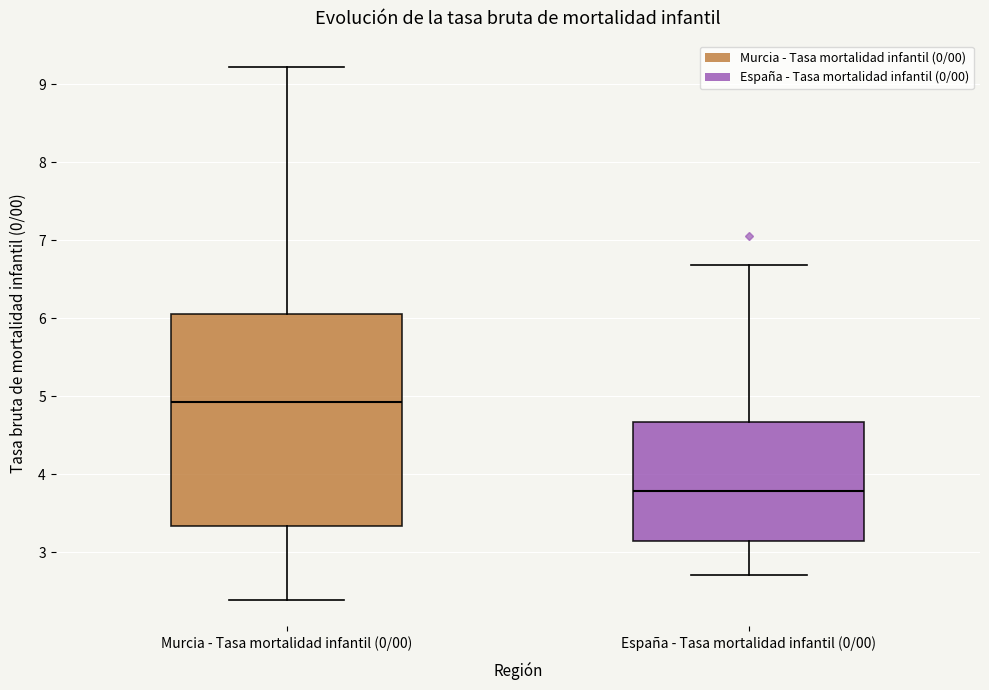

Which box's median line is the lowest?

España - Tasa mortalidad infantil (0/00)